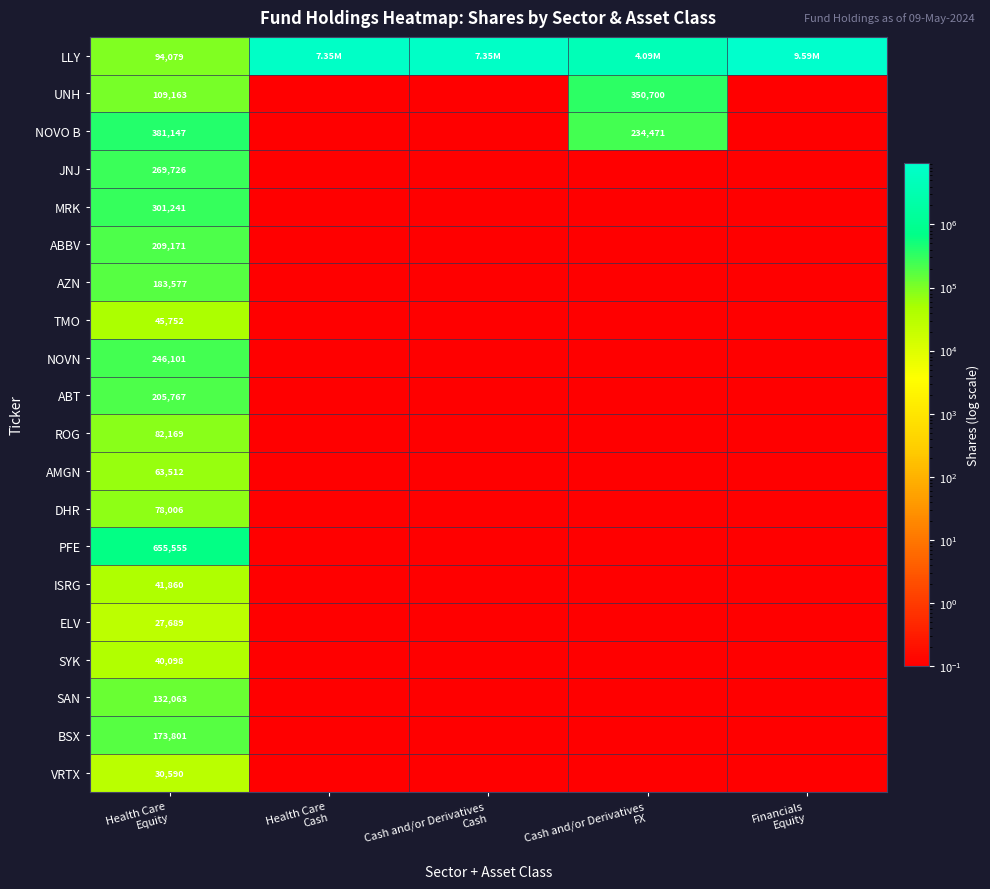

Read the BSX value at Cash and/or Derivatives Cash.

0.1